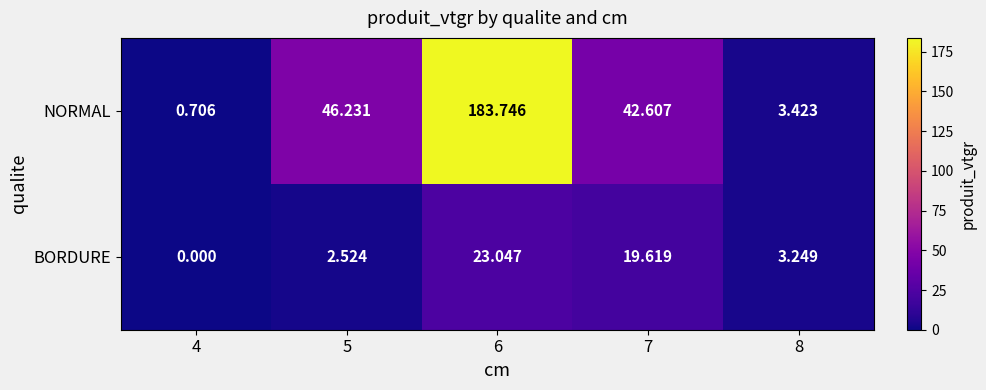

Between 4 and 7, which series saw the biggest shift?

NORMAL